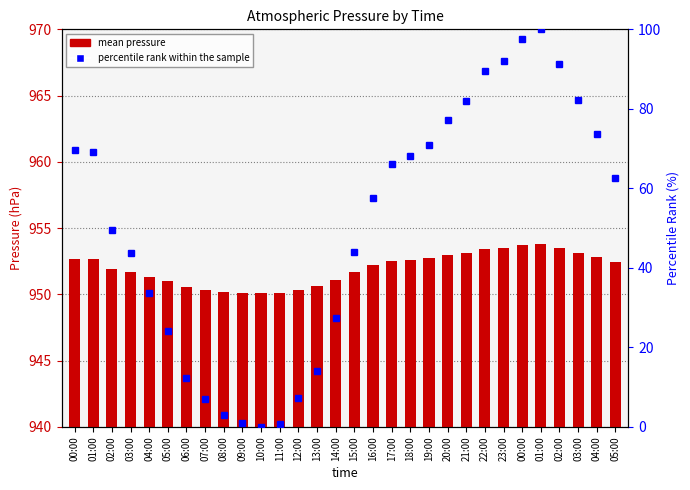

Rank the series by their average value, from lowest to highest.

percentile rank within the sample, mean_press